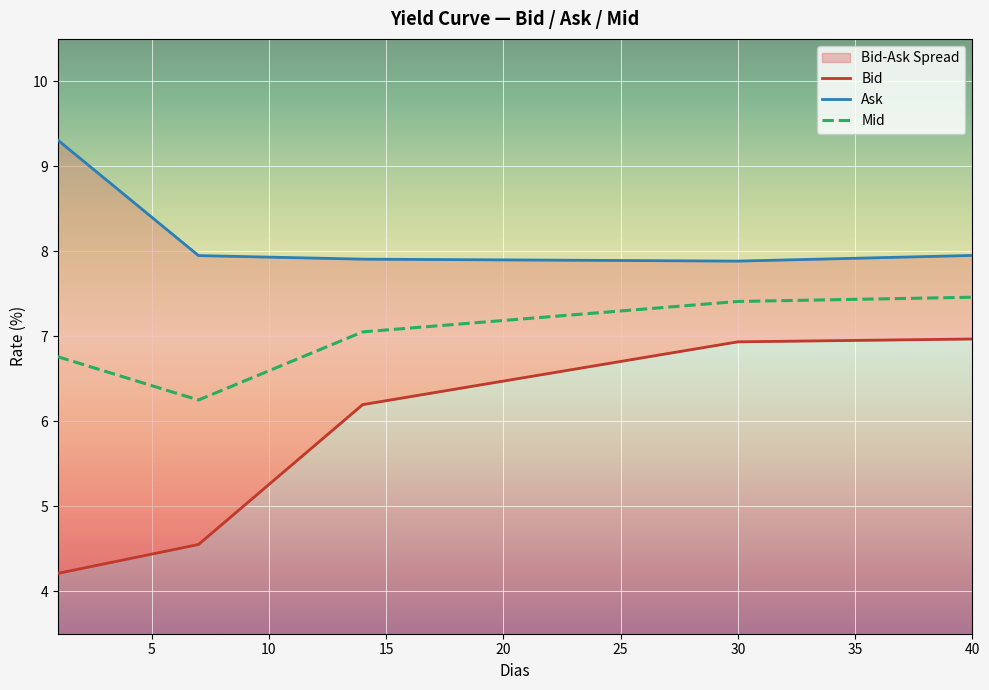

What is the difference between the maximum and second lowest values in the Bid series?

2.7